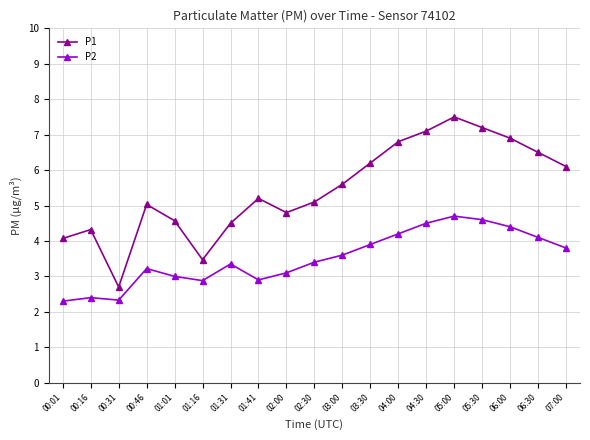

True or false: P2 and P1 cross at least once.

False